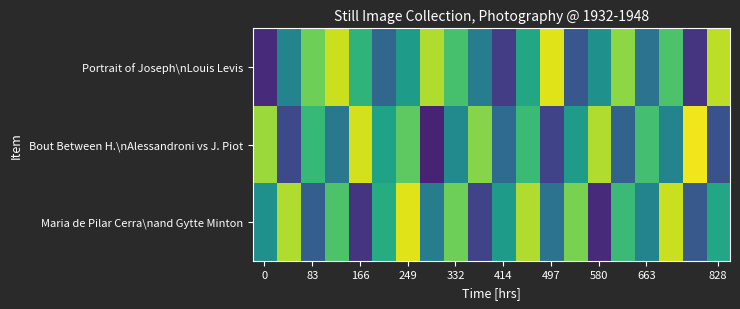

List the series in order of their overall mean, lowest first.

Bout Between H.\nAlessandroni vs J. Piot, Maria de Pilar Cerra\nand Gytte Minton, Portrait of Joseph\nLouis Levis